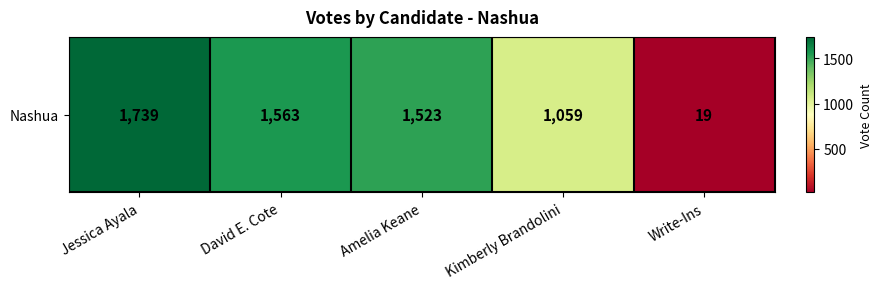

What is the difference between the values at Amelia Keane and Write-Ins?

1504